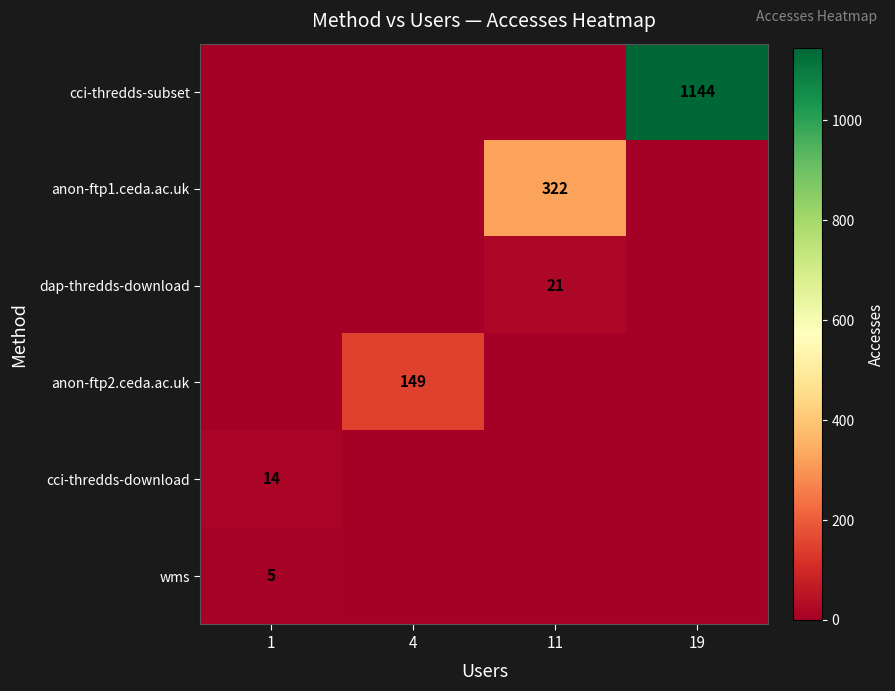

The value of wms at 1 is 5. True or false?

True